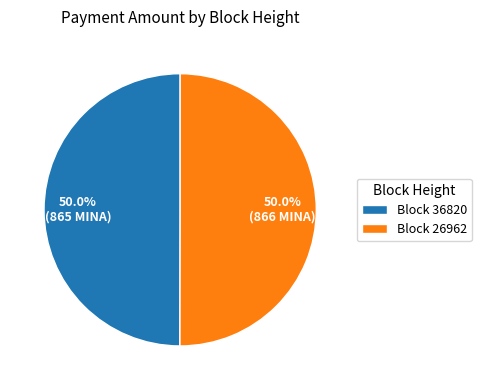

Approximately how many times larger is the value at Block 36820 compared to Block 26962?

1.0